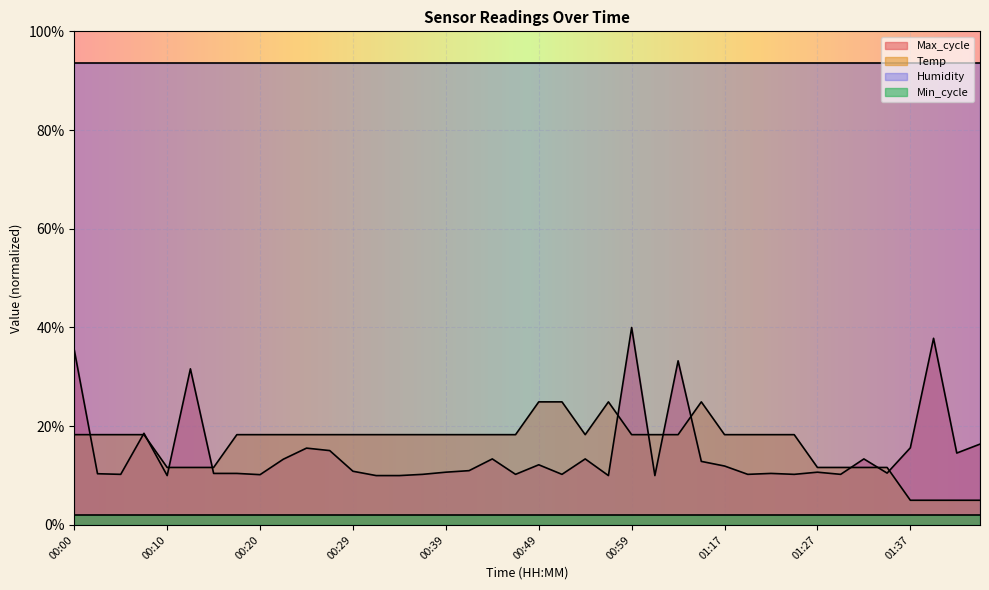

How many lines are shown in the chart?

4